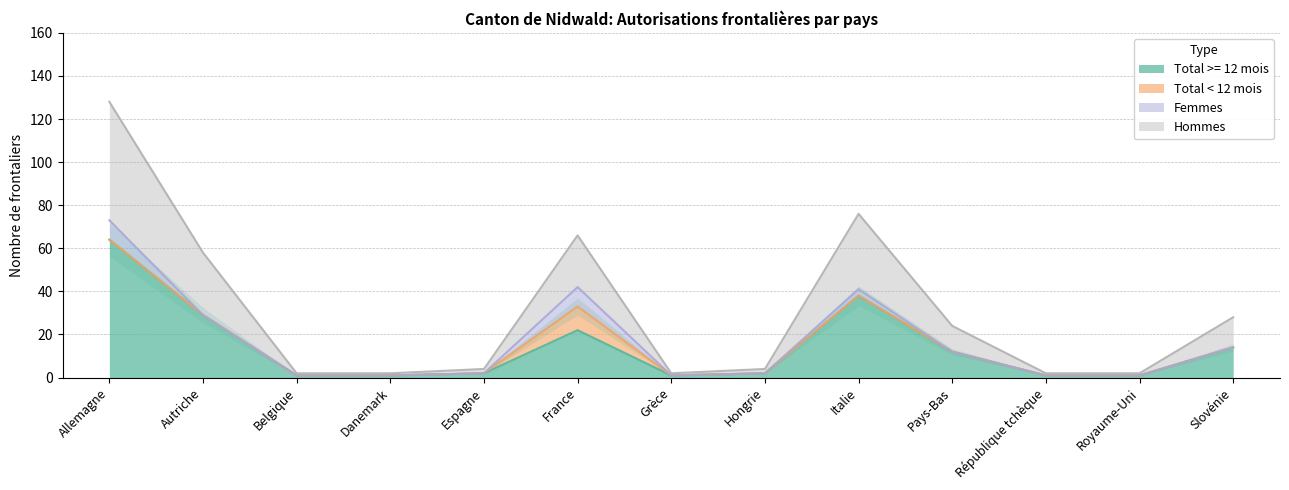

The Total >= 12 mois series shows 38 at Italie. True or false?

True